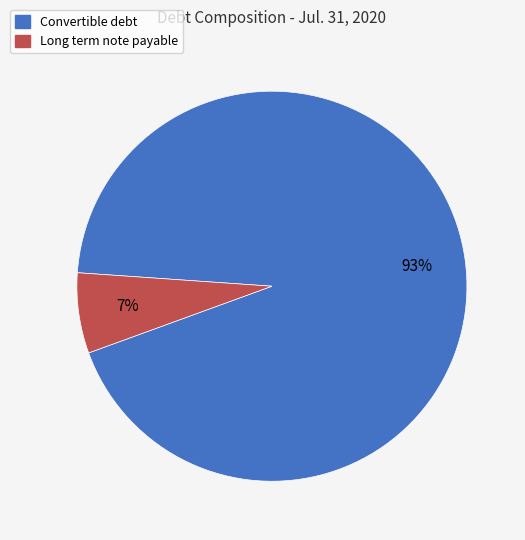

The Long term note payable slice represents 7% of the pie. True or false?

True